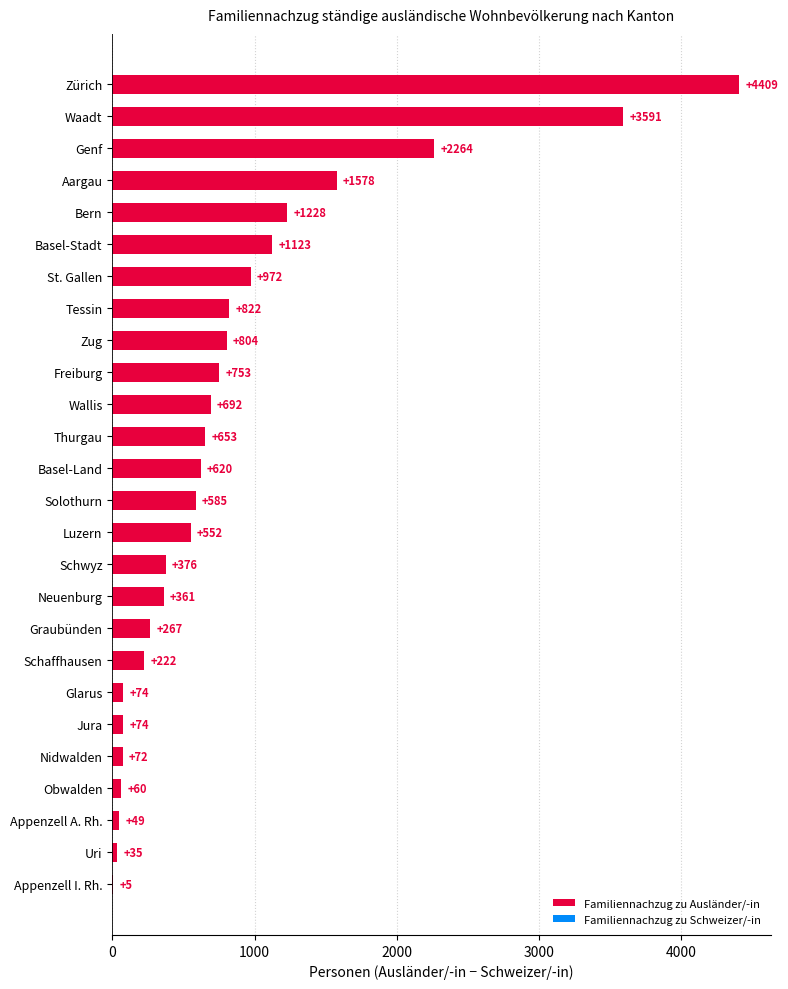

What is the sum of the Familiennachzug zu Schweizer/-in values at Waadt and Neuenburg?

819